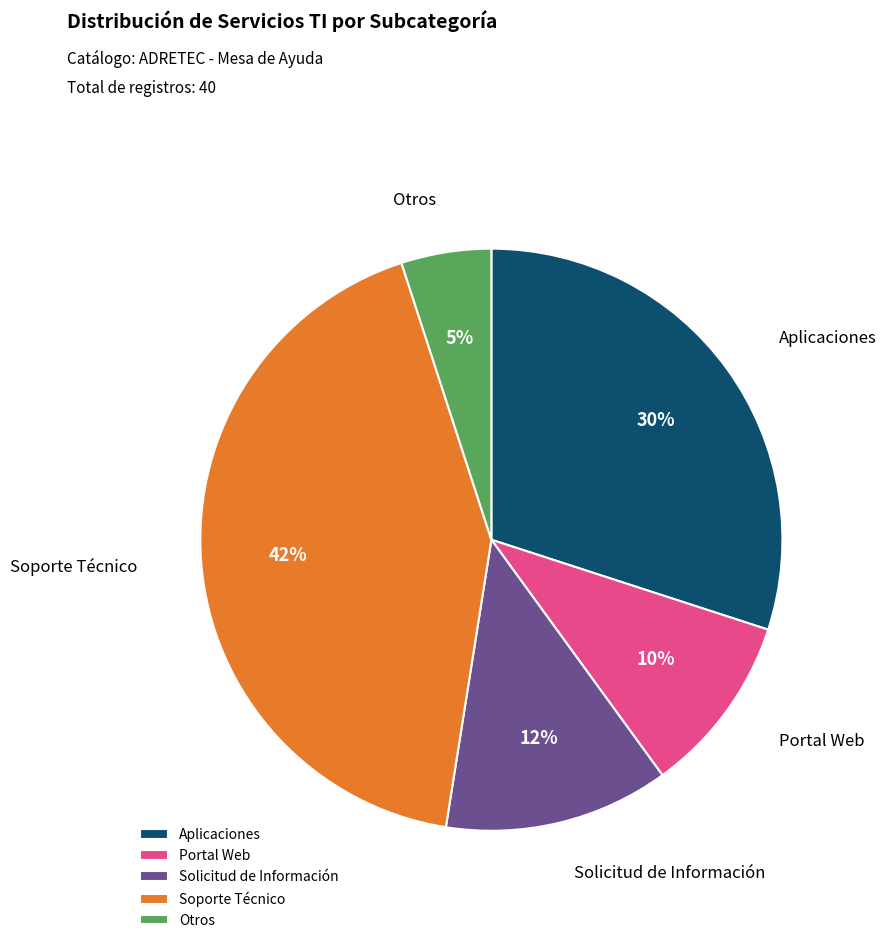

What is the smallest slice in the pie chart?

Otros